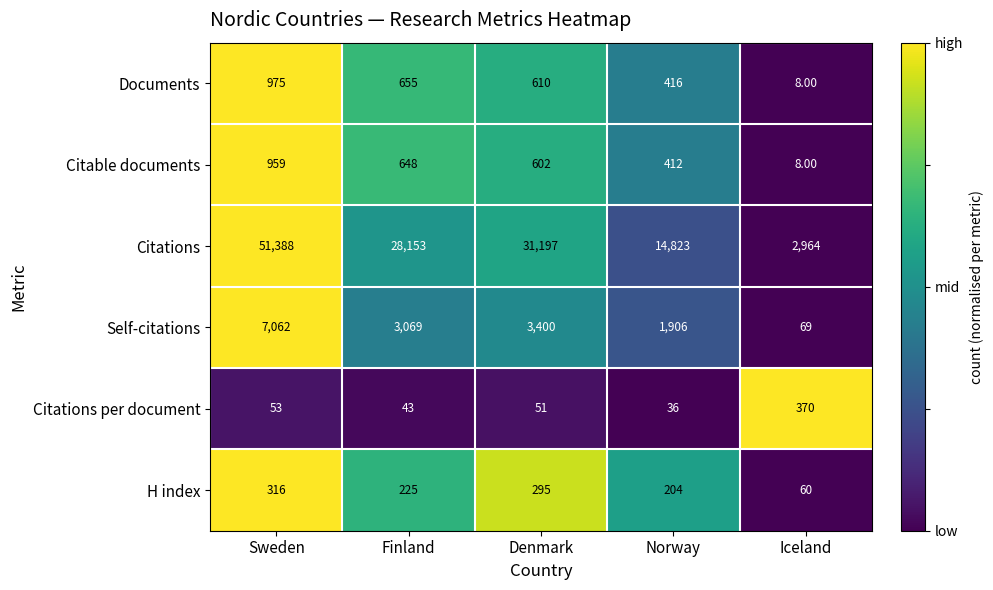

At which category is the sum across all series the highest?

Sweden